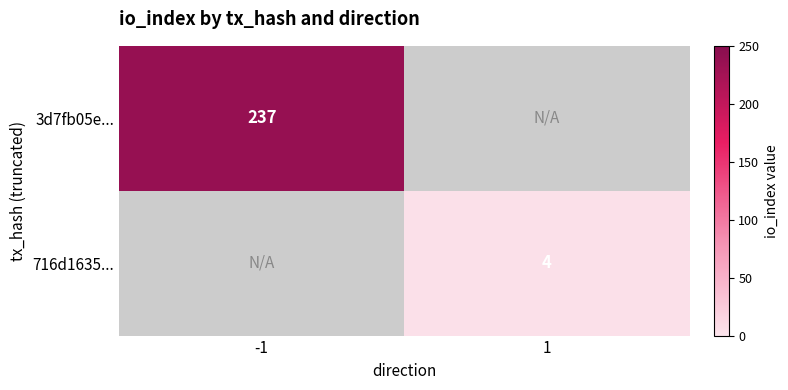

The 3d7fb05e... series shows 237 at -1. True or false?

True